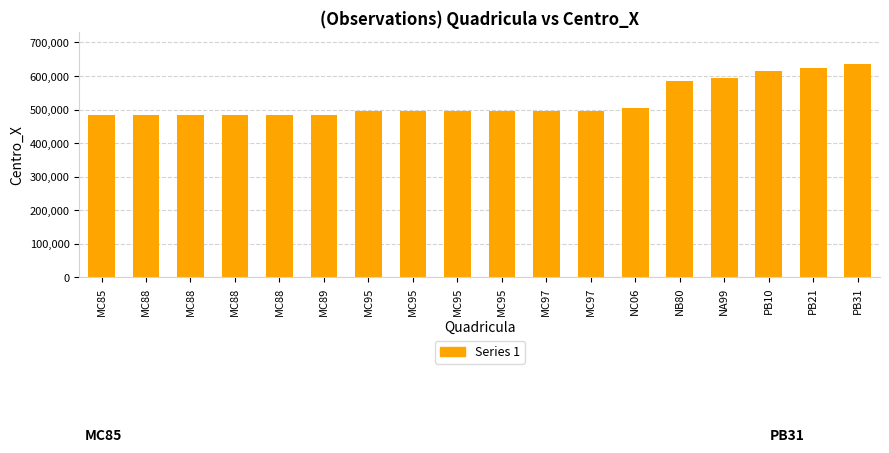

True or false: the data shows 236751 at MC88.

False